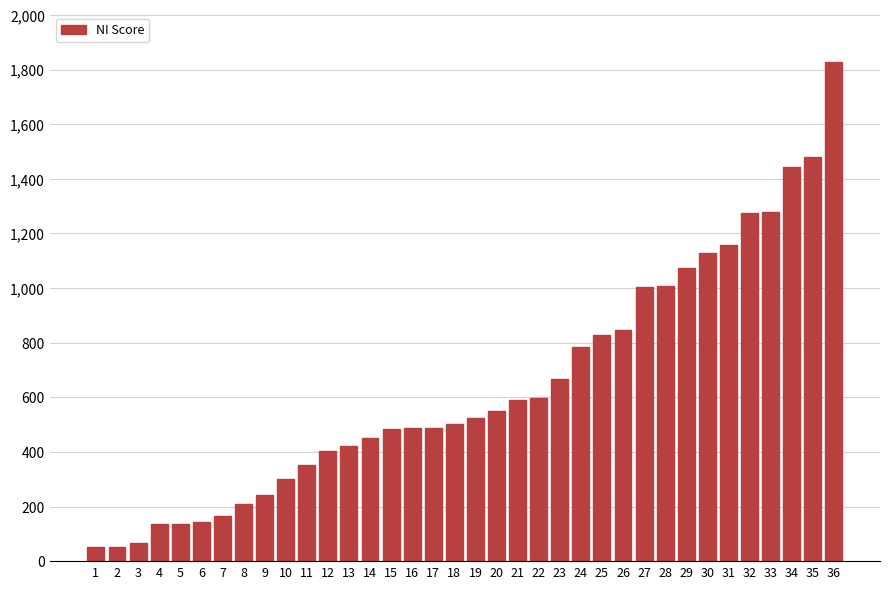

What is the maximum value shown in the chart?

1827